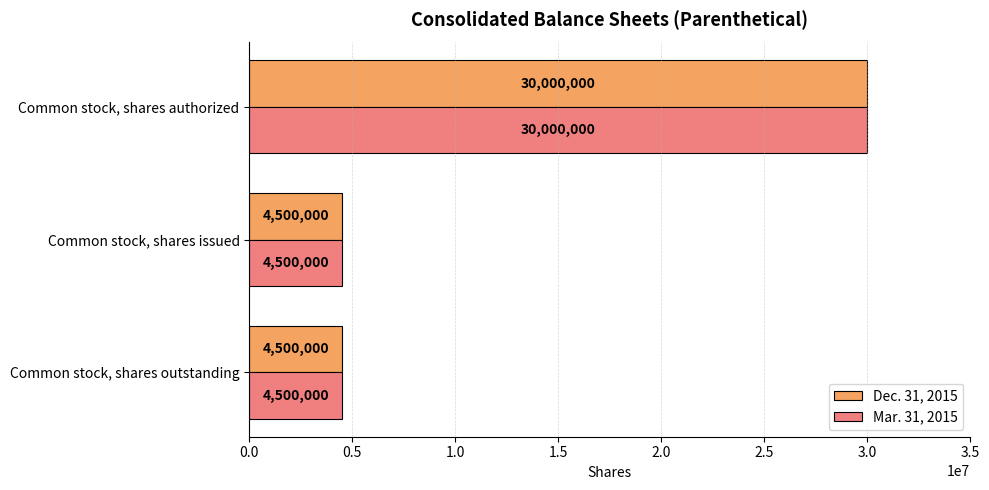

What is the difference between the maximum and second lowest values in the Mar. 31, 2015 series?

25500000